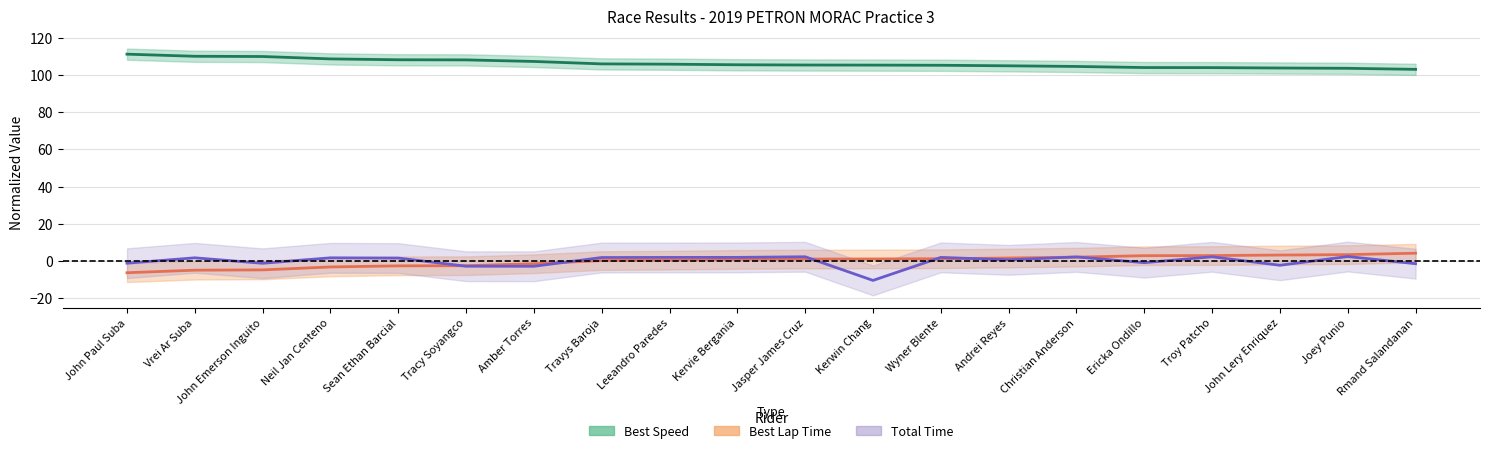

What is the maximum value for Best Lap Time?

4.2